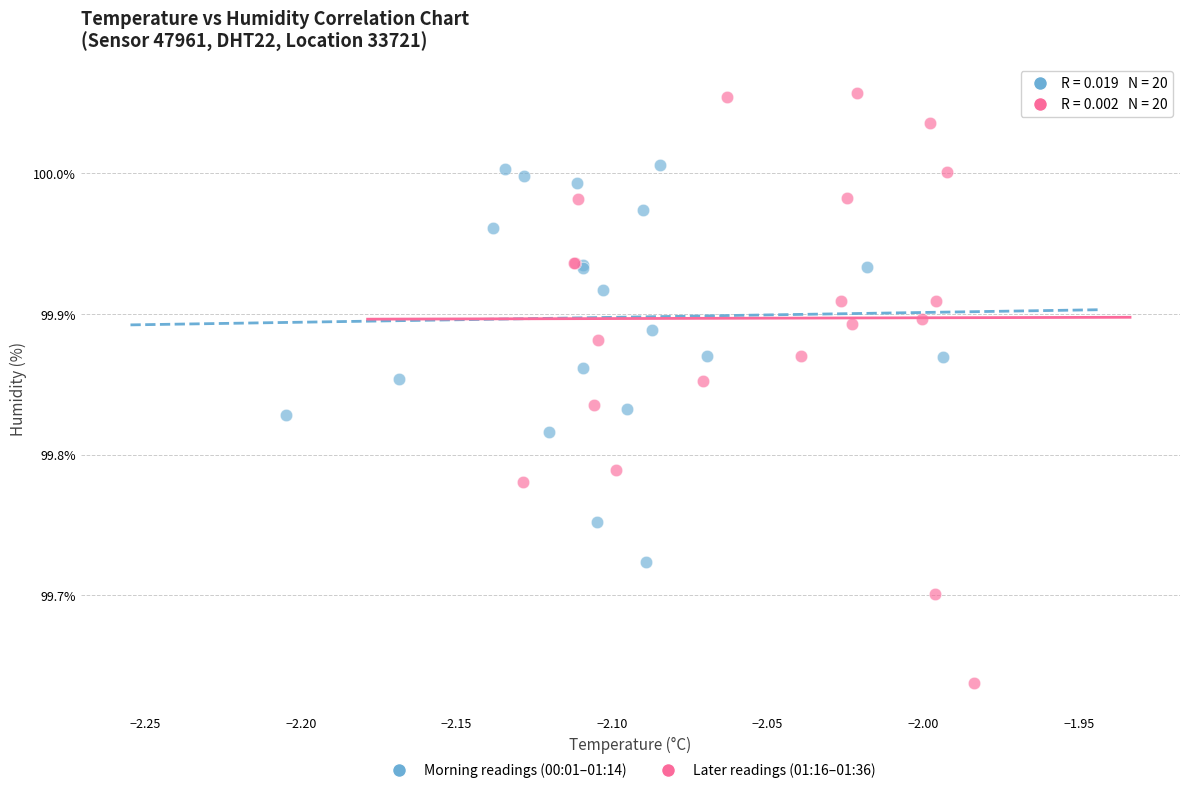

Which series has the largest Y range (max minus min)?

Later readings (01:16–01:36)